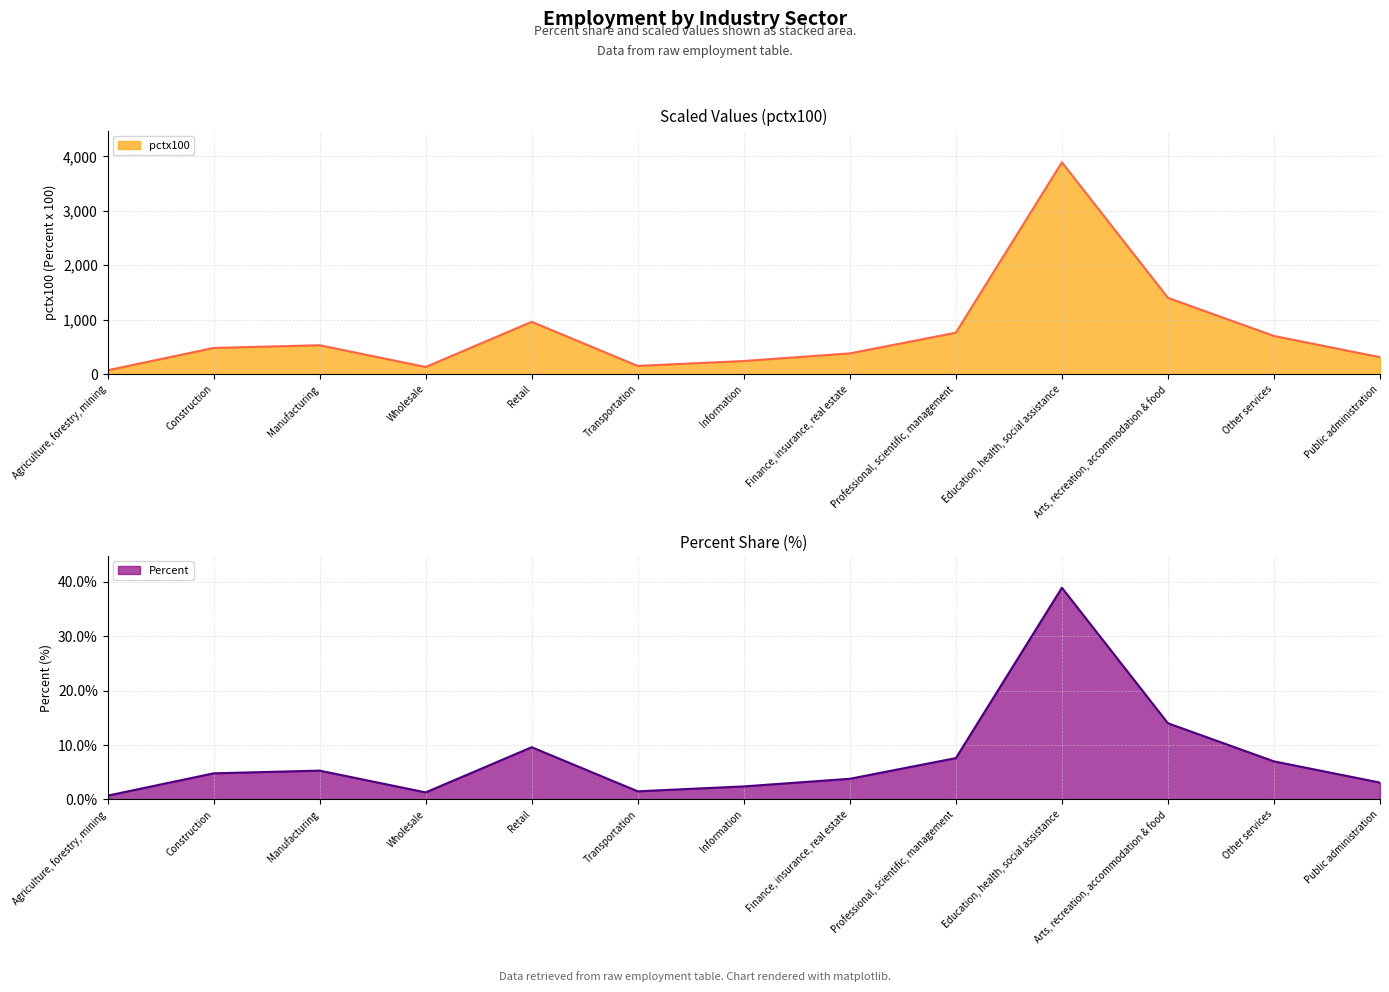

True or false: Percent and pctx100 cross at least once.

False